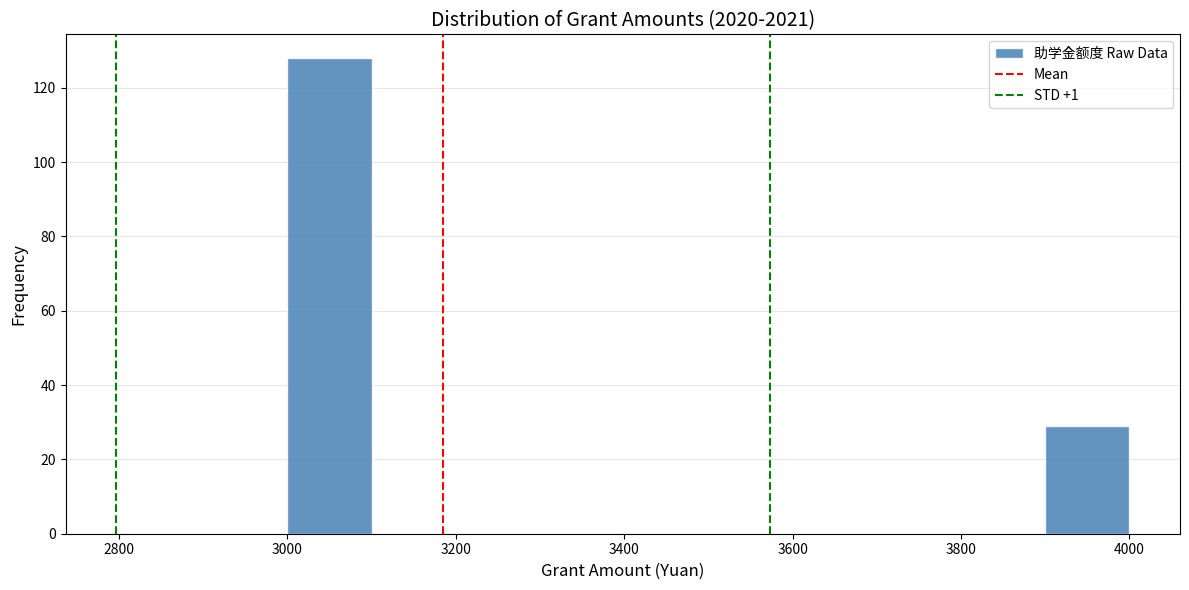

What is the height of the bar covering 3900 to 4000 on the x-axis? The values are not printed on the chart, so give them approximately, as read against the axis.

30